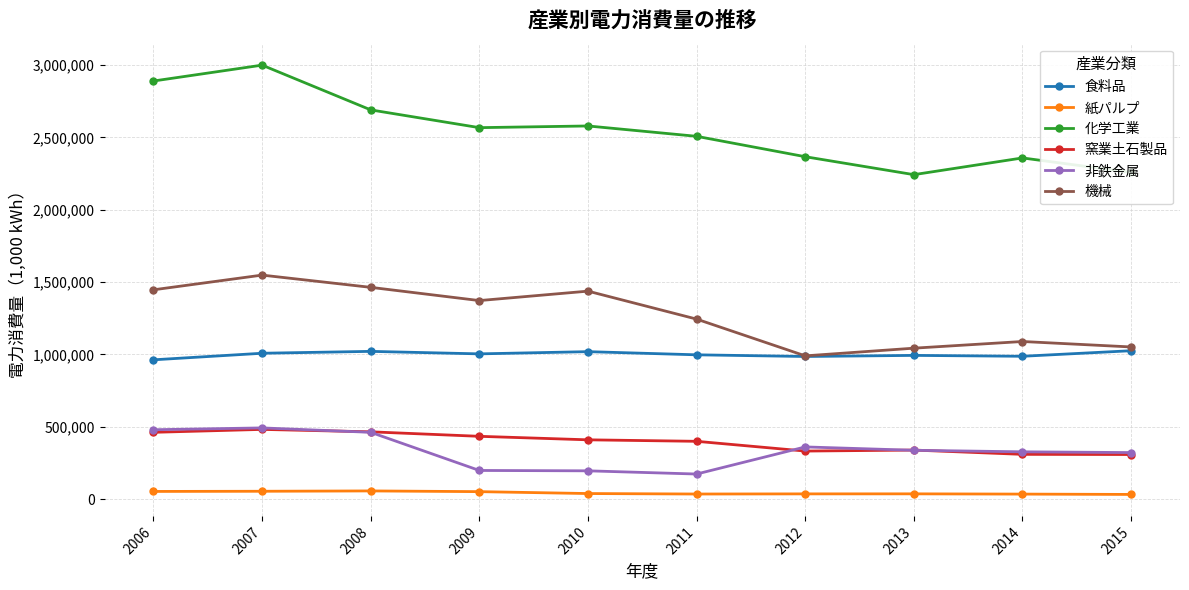

What is the value of the 窯業土石製品 point at the 4th from the left?

433697